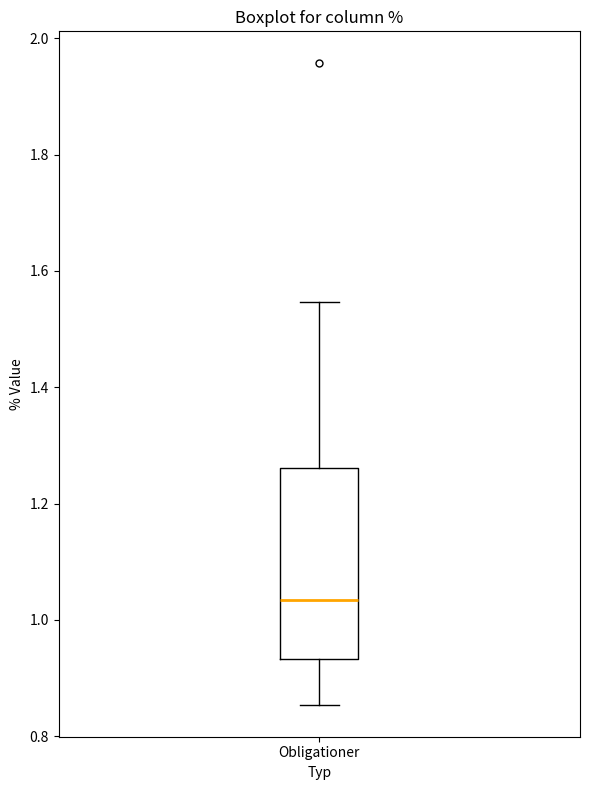

Where is the lower edge of the box for Obligationer on the y-axis? The values are not printed on the chart, so give them approximately, as read against the axis.

0.94